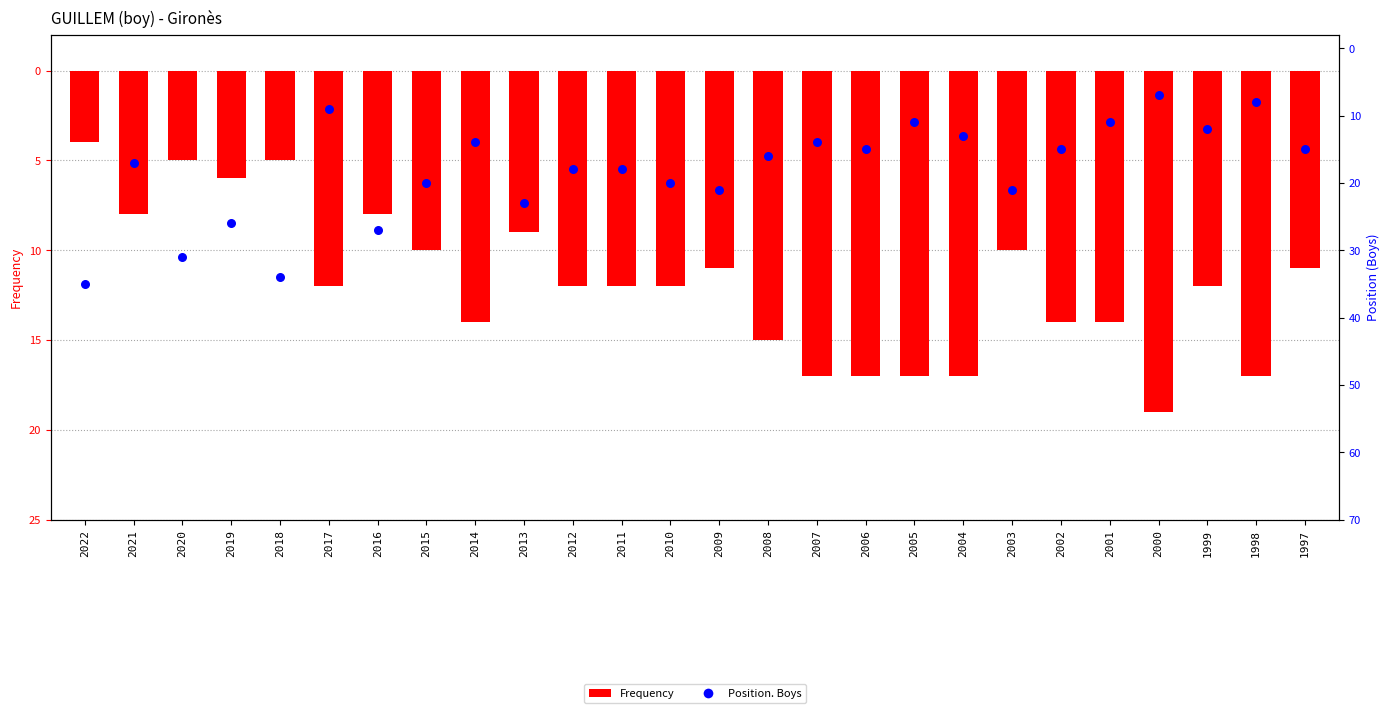

What is the total value across all series at 1998?

-25